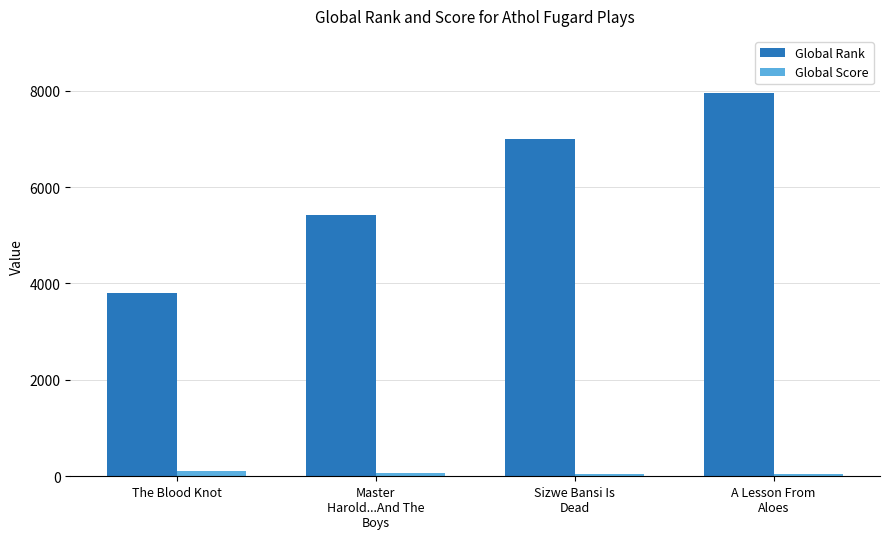

Which series has the widest spread of values?

Global Rank